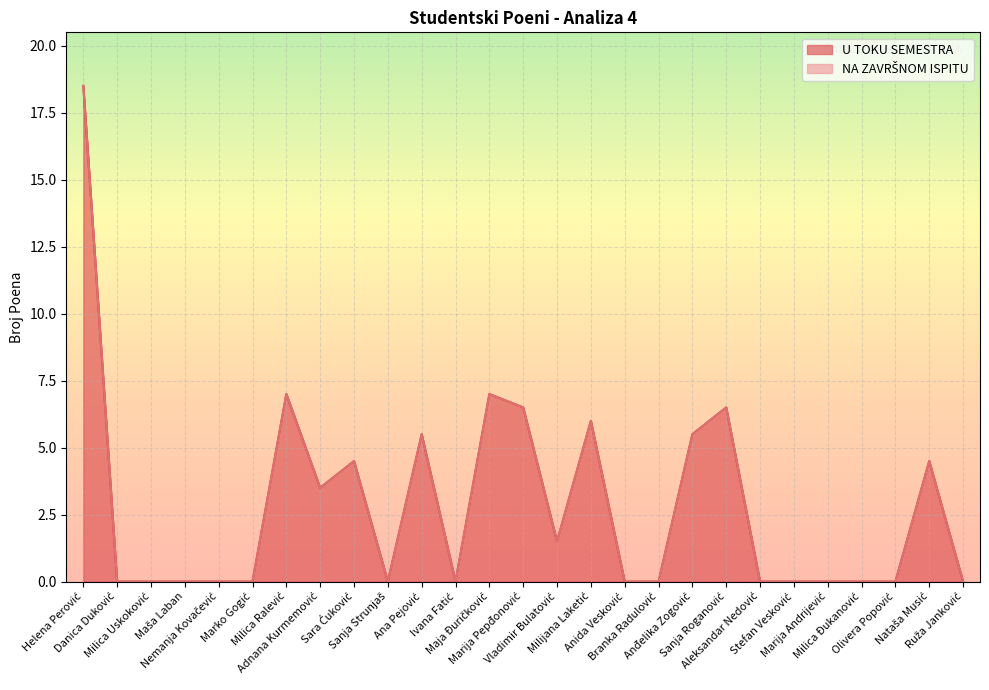

What is the change in value from Helena Perović to Nemanja Kovačević?

-18.5